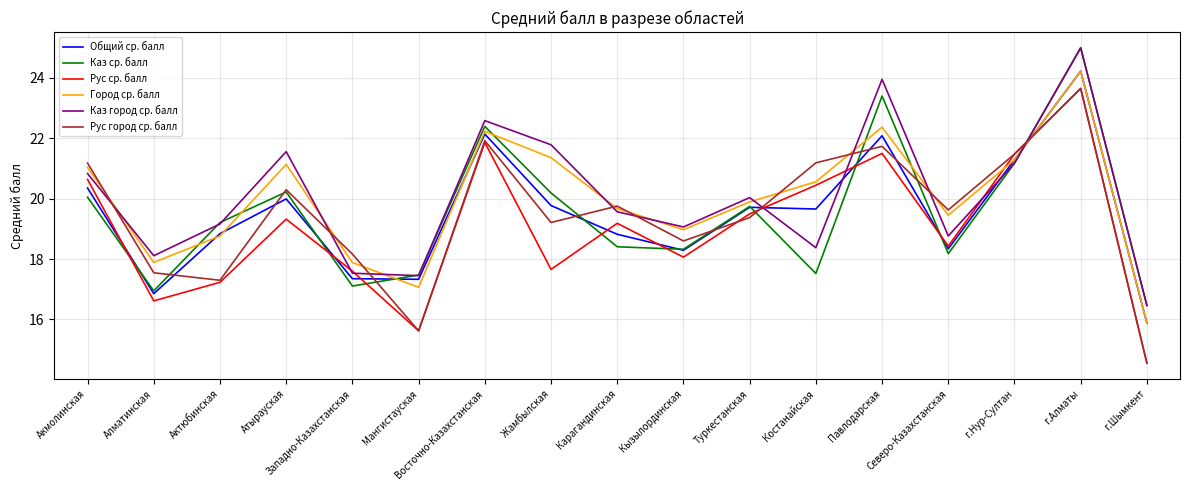

What is the approximate value of Рус ср. балл at Восточно-Казахстанская?

21.9